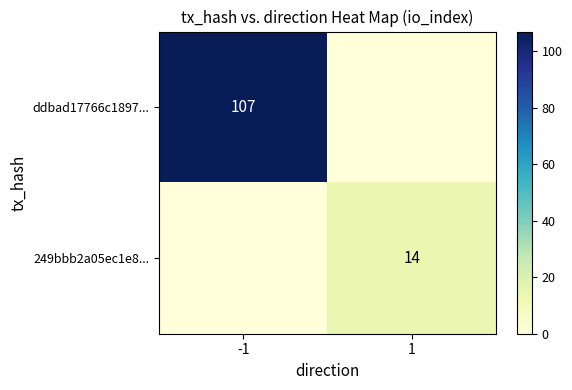

Between -1 and 1, which series saw the biggest shift?

ddbad17766c1897...